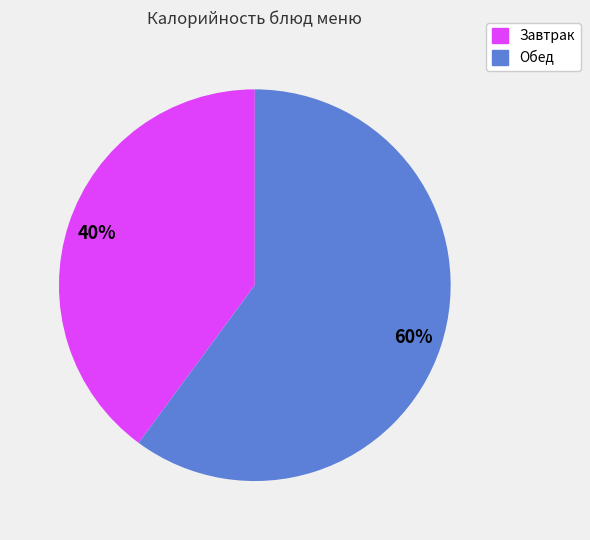

Is there any slice that represents more than half of the pie?

Yes